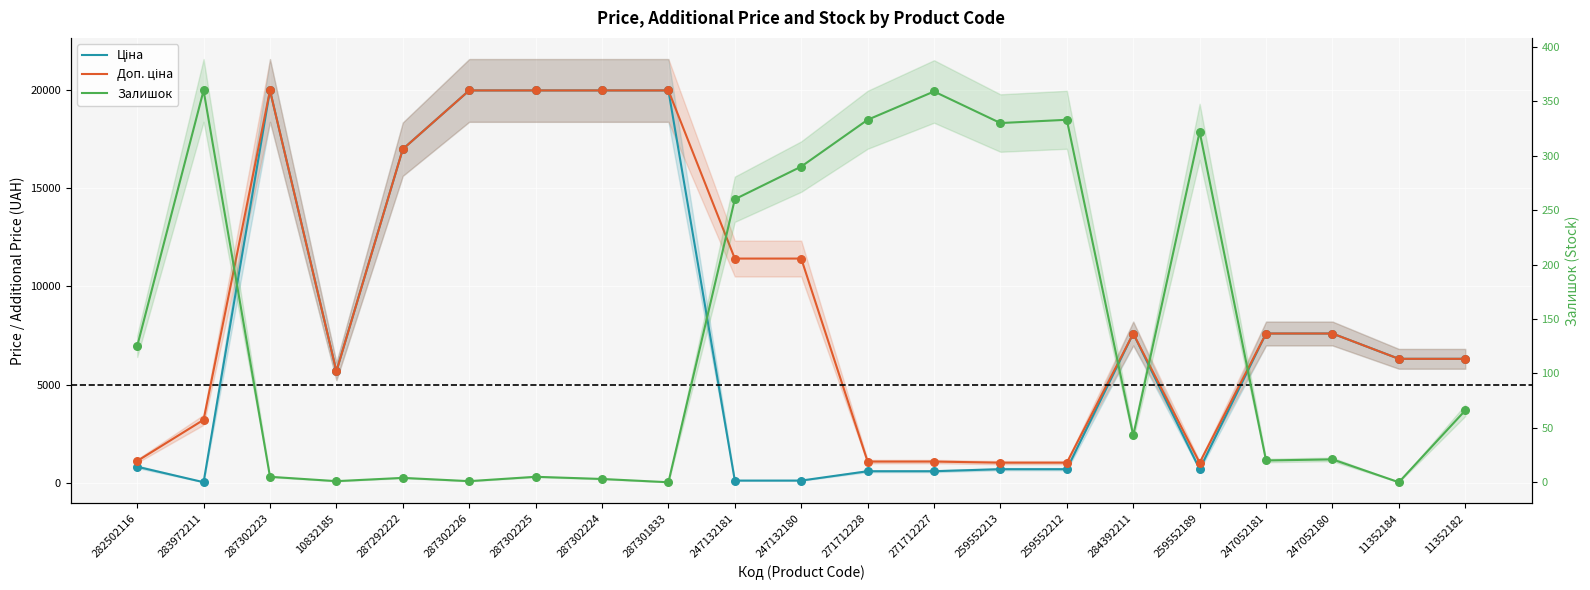

Which series has the largest total across all categories?

Доп. ціна